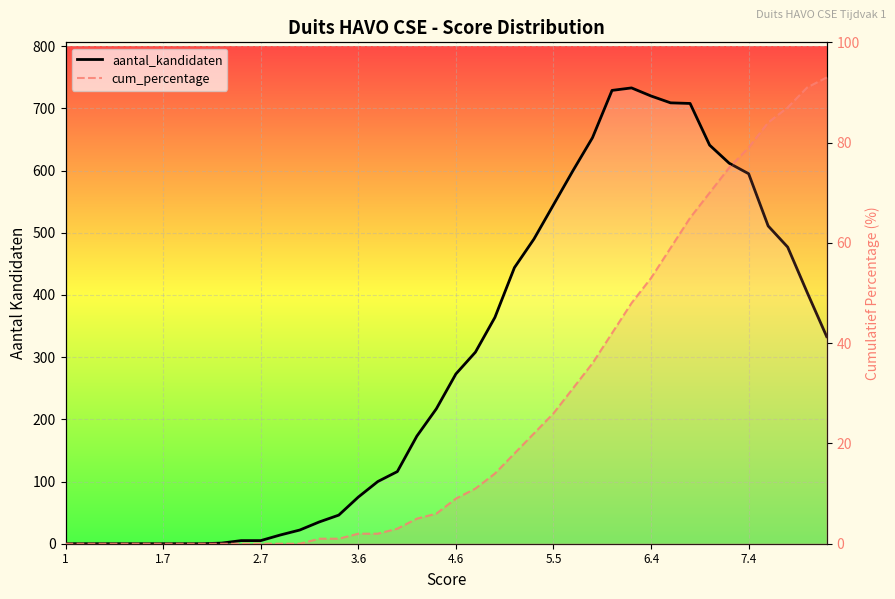

How many distinct data groups are displayed?

2